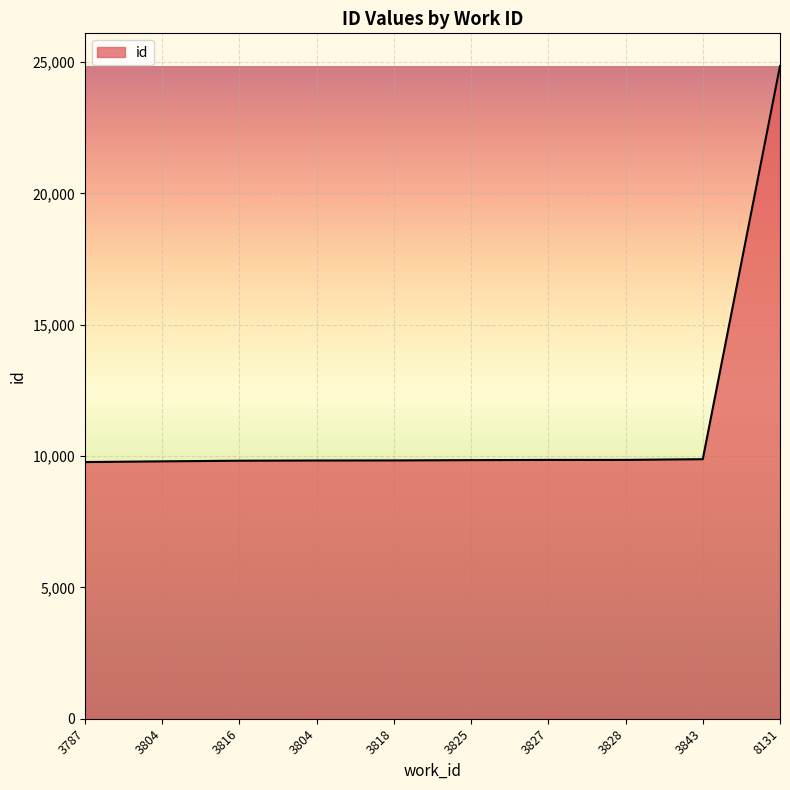

How many lines are shown in the chart?

1